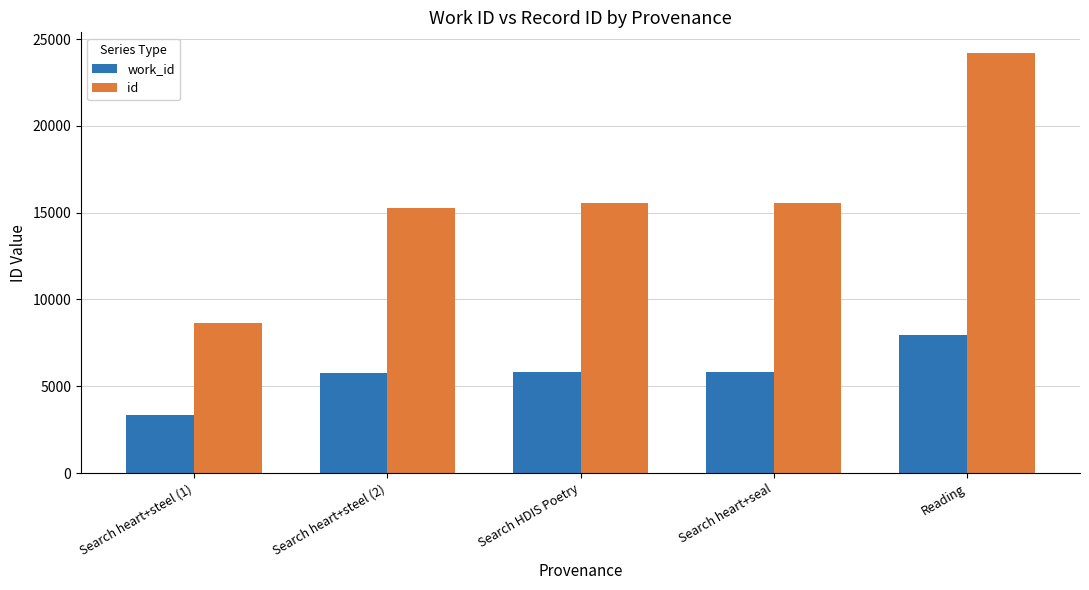

What is the spread (max minus min) of values at Search HDIS Poetry?

9714